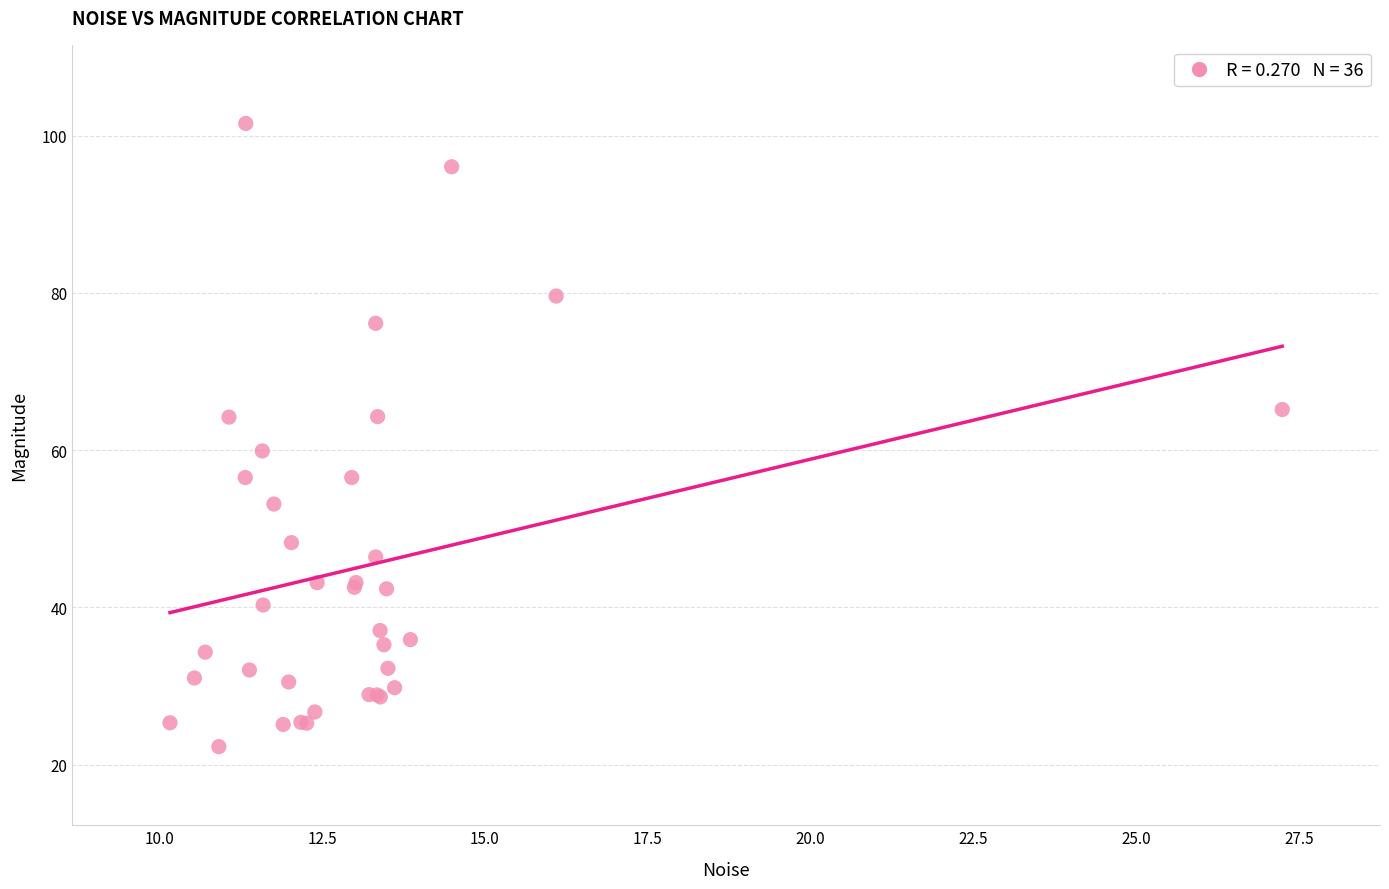

What Y value in the scatter plot is closest to 61?

59.9